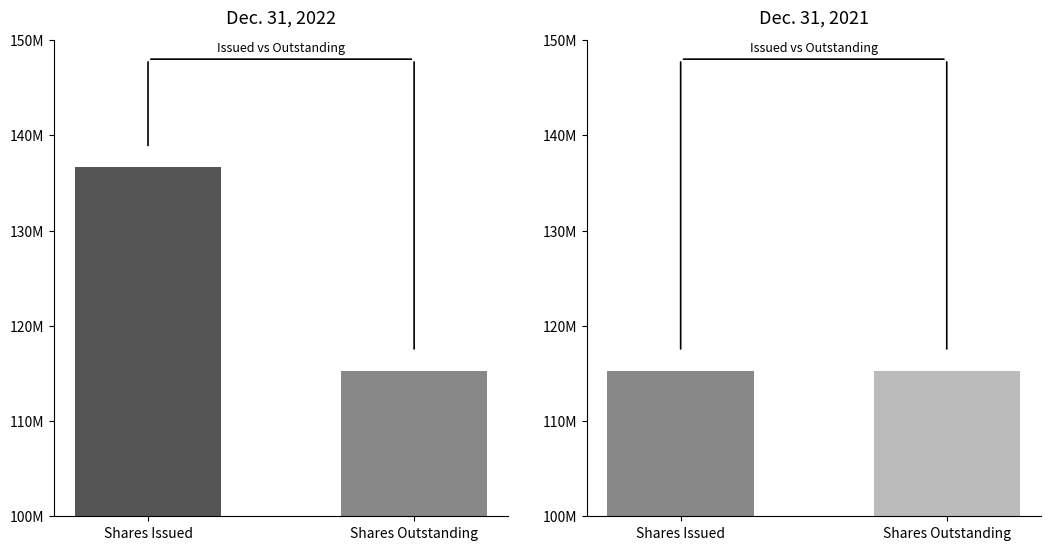

Rank the series at Shares Outstanding from highest to lowest value.

Dec. 31, 2022, Dec. 31, 2021